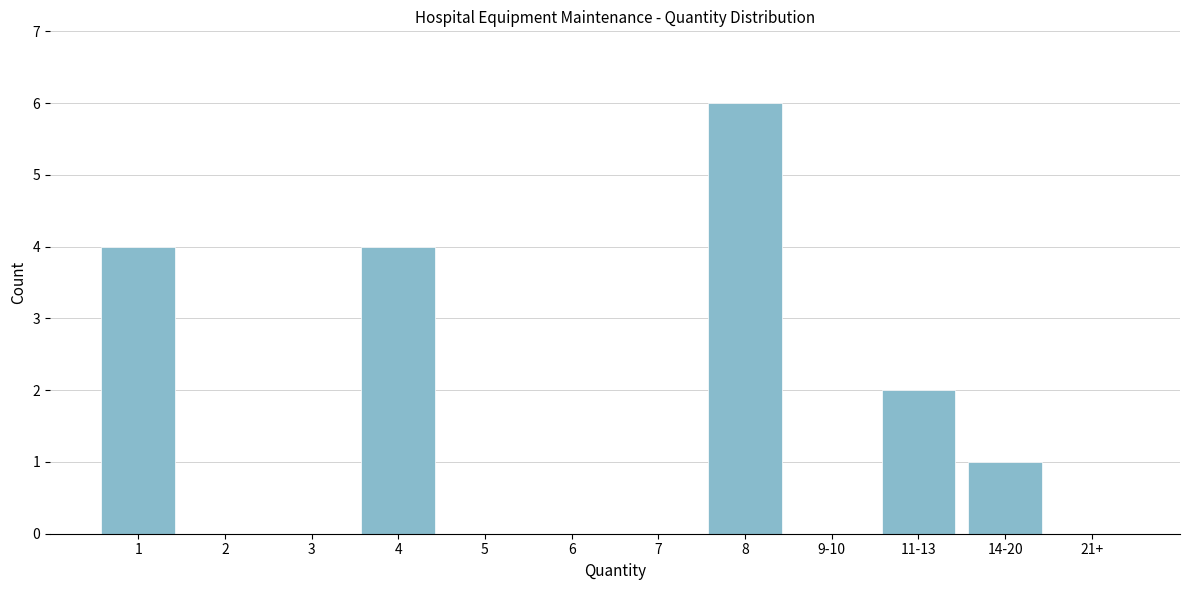

Reading left to right, extract all data points from this chart.

1=4	2=0	3=0	4=4	5=0	6=0	7=0	8=6	9-10=0	11-13=2	14-20=1	21+=0